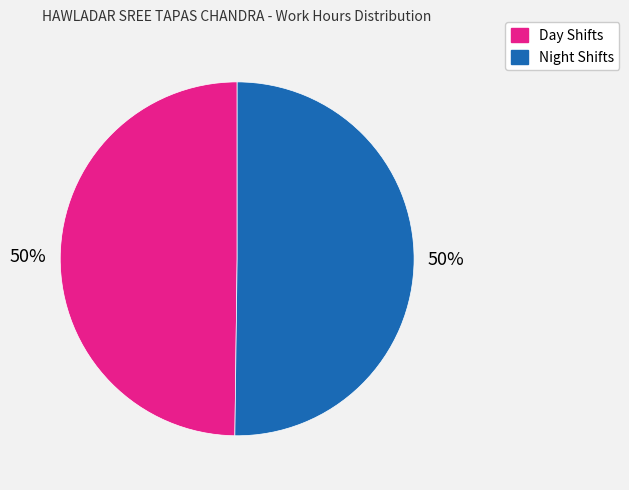

Combined, do Night Shifts and Day Shifts account for over 50%?

Yes